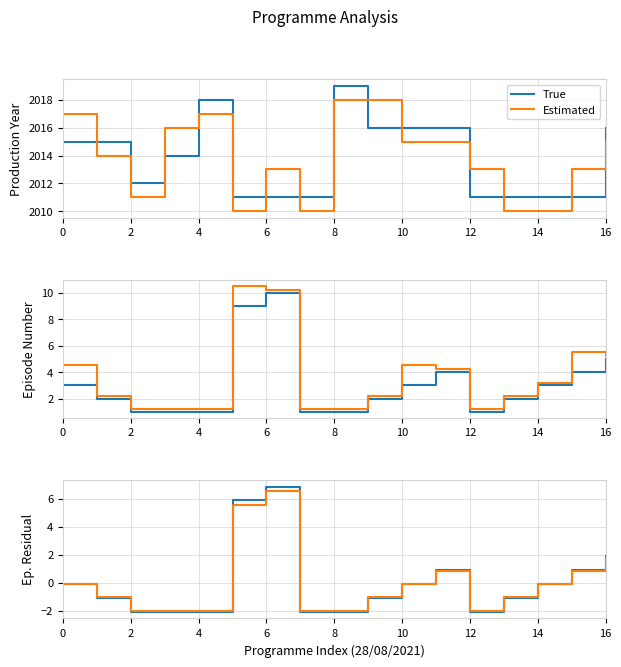

Between 9 and 16, which series saw the biggest shift?

True